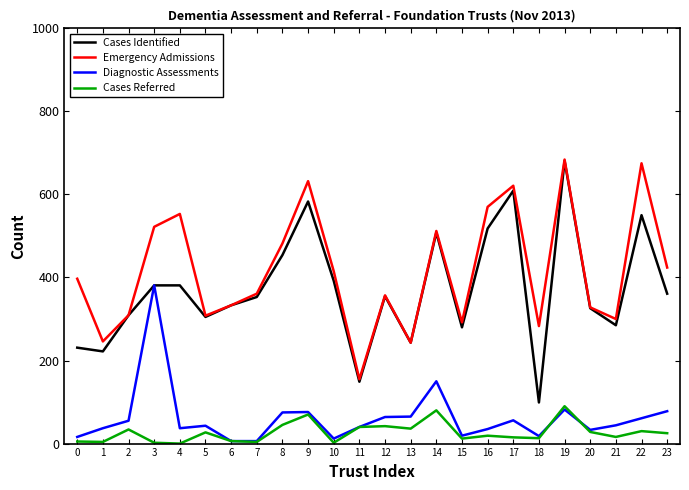

What is the highest value of the Cases Identified series?

681